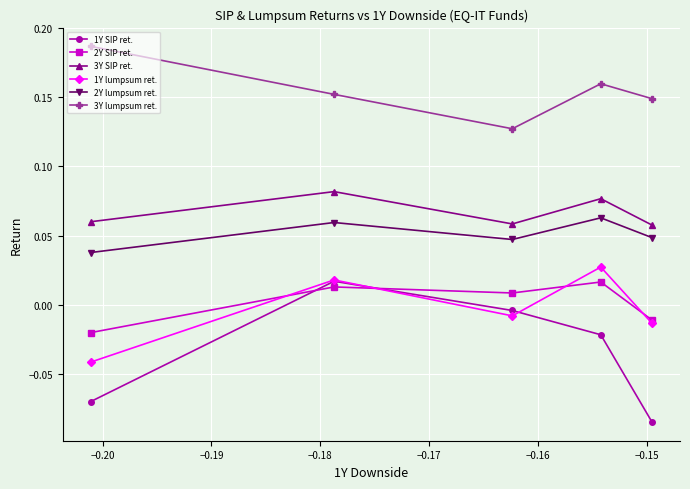

Which series has the largest total across all categories?

3Y lumpsum ret.